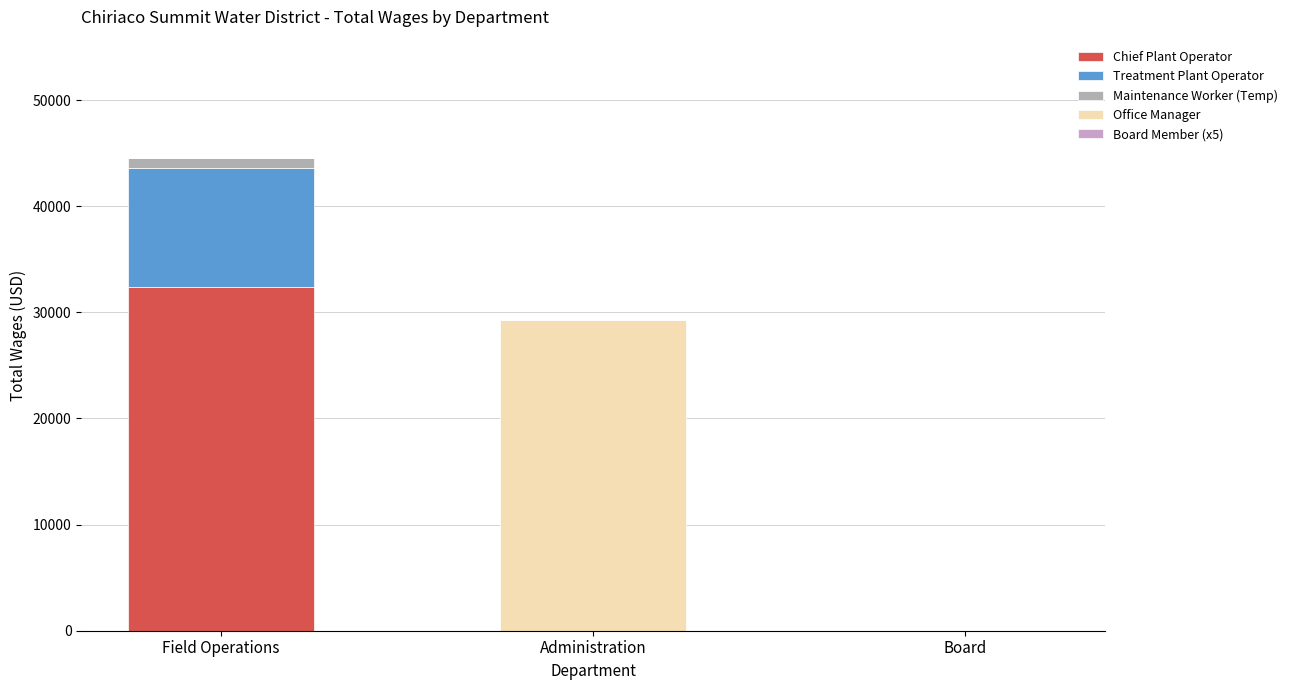

Which series has the largest total across all categories?

Chief Plant Operator